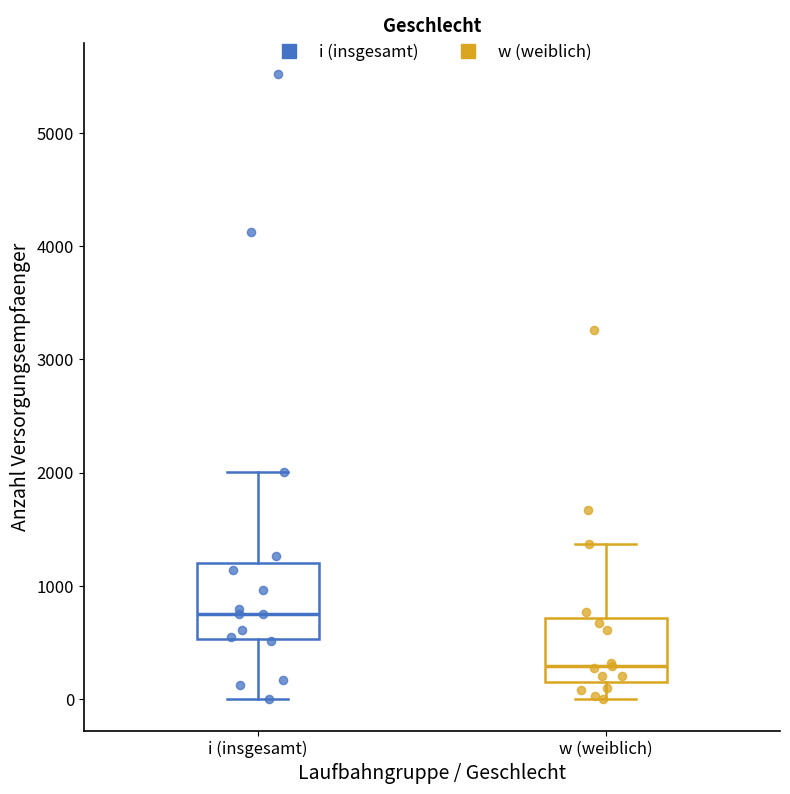

Reading left to right, transcribe this box plot: for each box, give where its median line is, the range the box spans, and where its two whiskers end, as read against the y-axis. The values are not printed on the chart, so give them approximately, as read against the axis.

i (insgesamt): median 800, box 500 to 1200, whiskers 0 to 2000
w (weiblich): median 300, box 200 to 700, whiskers 0 to 1400